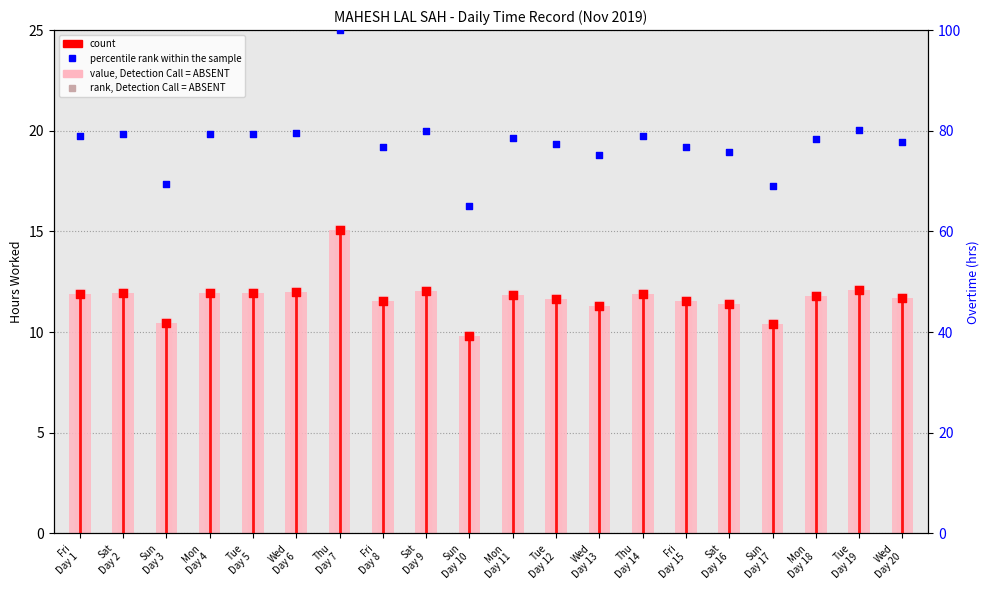

At which category is the sum across all series the highest?

Thu
Day 7